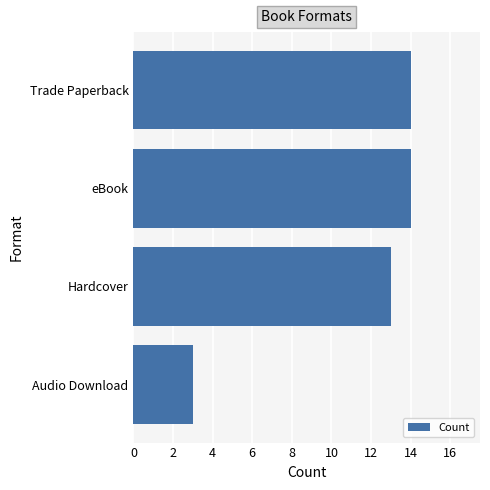

Approximately how many times larger is the value at Hardcover compared to eBook?

0.9